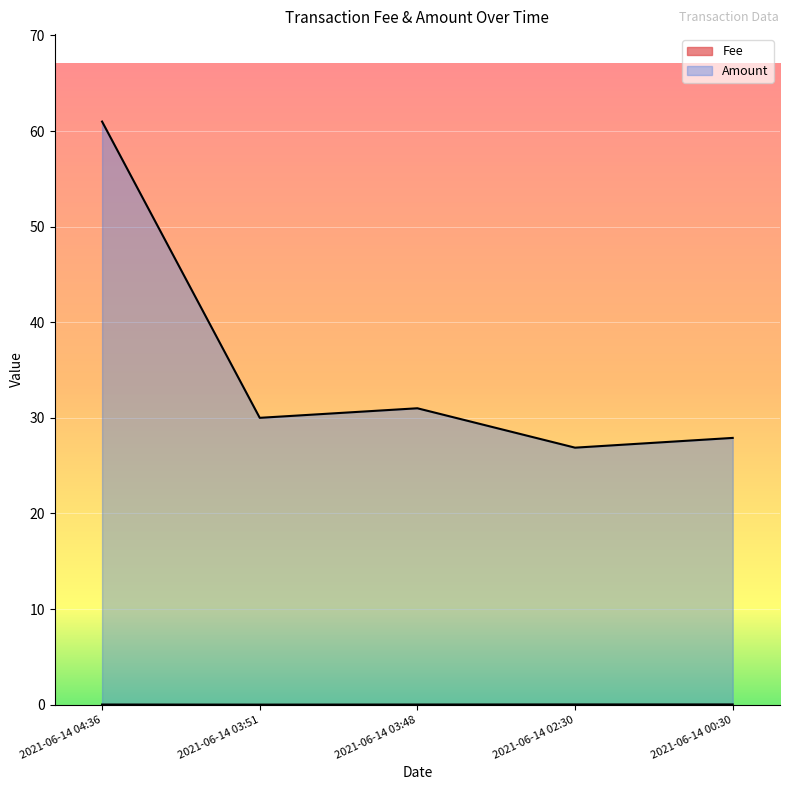

What is the value of the Amount point at the 3rd from the left?

31.0